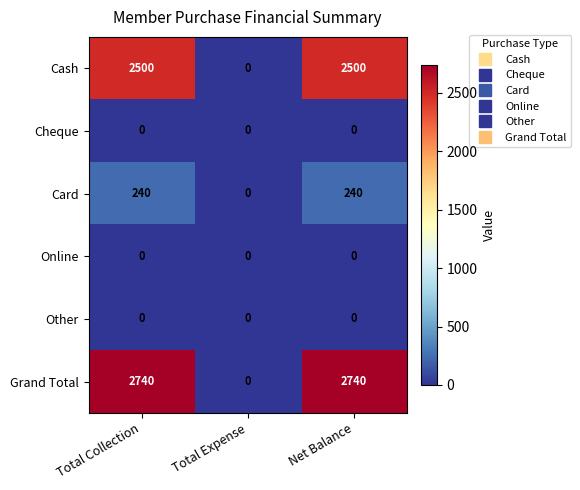

Between Total Collection and Total Expense, which series saw the biggest shift?

Grand Total